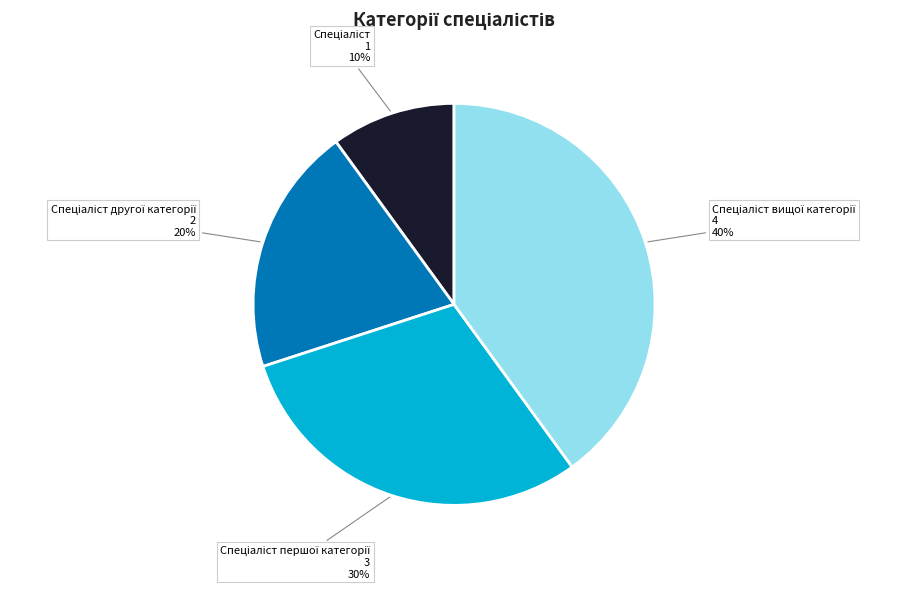

Is there a majority slice in this chart?

No